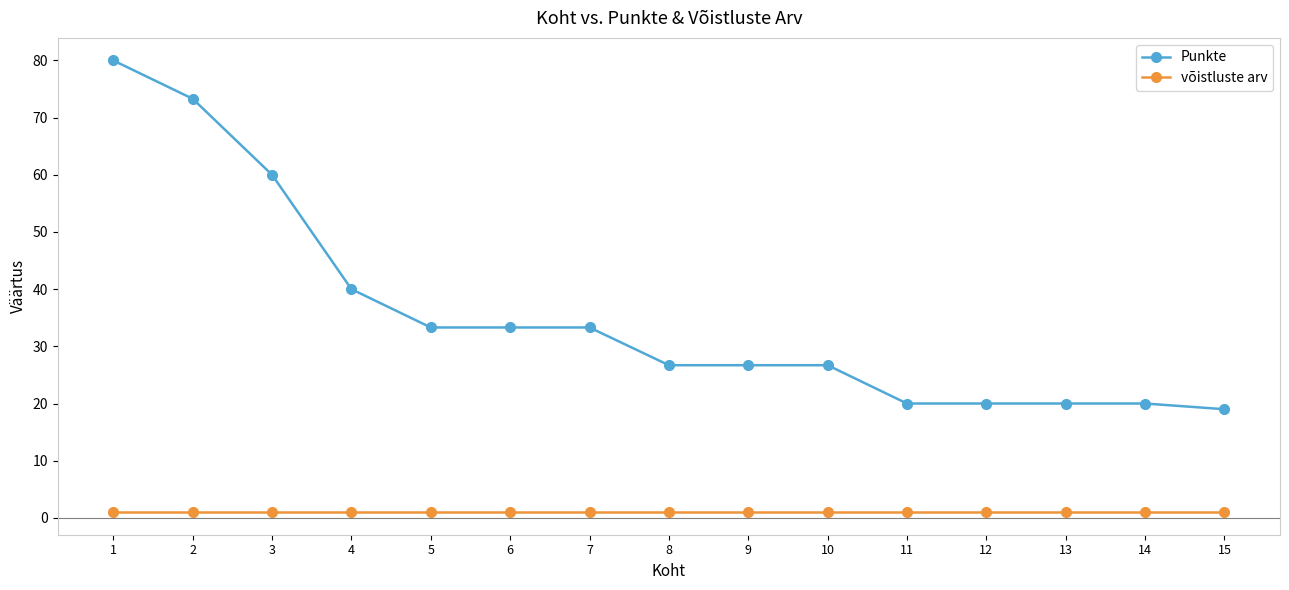

True or false: võistluste arv and Punkte intersect in this chart.

False